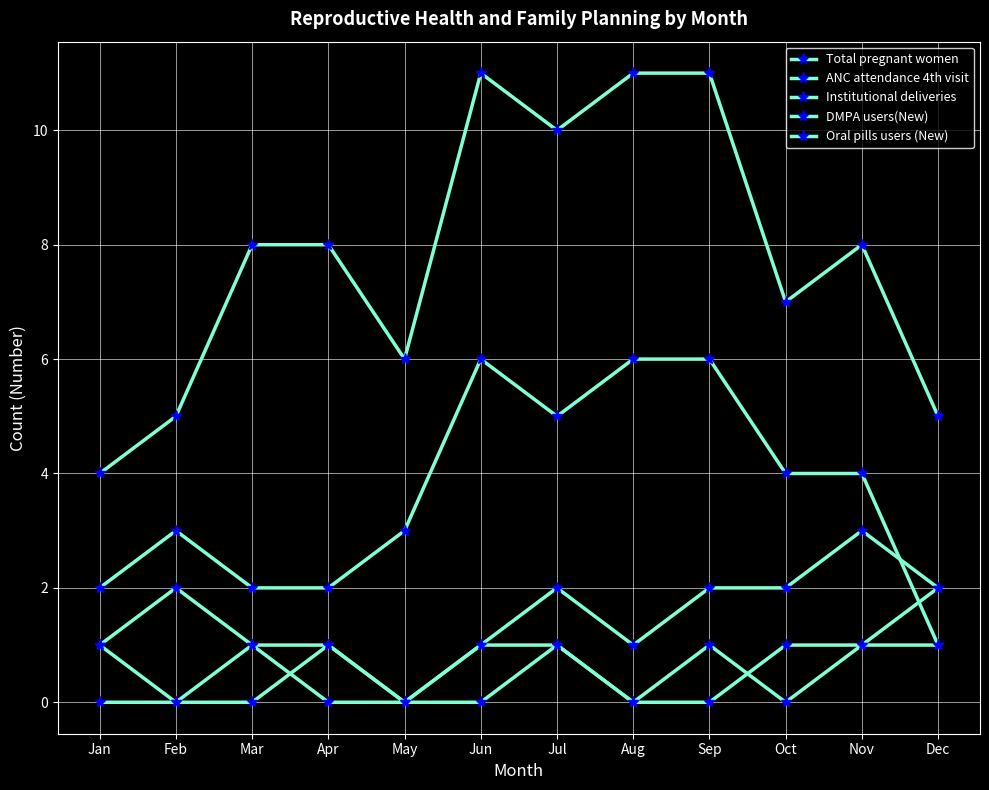

At which label is ANC attendance 4th visit closest to 3?

Feb